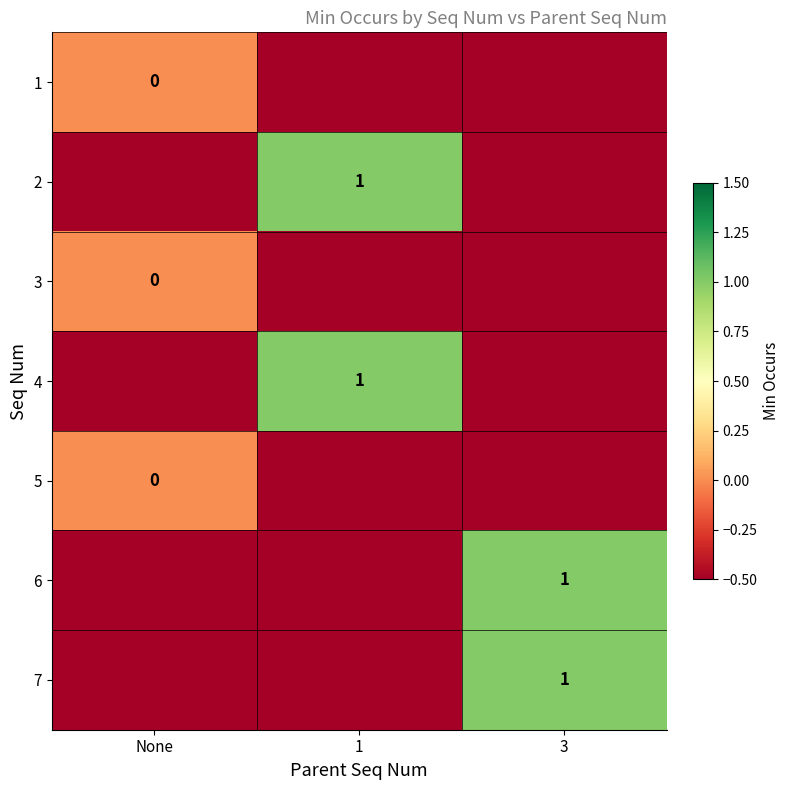

Is it true that 6 equals 1.0 at 3?

True